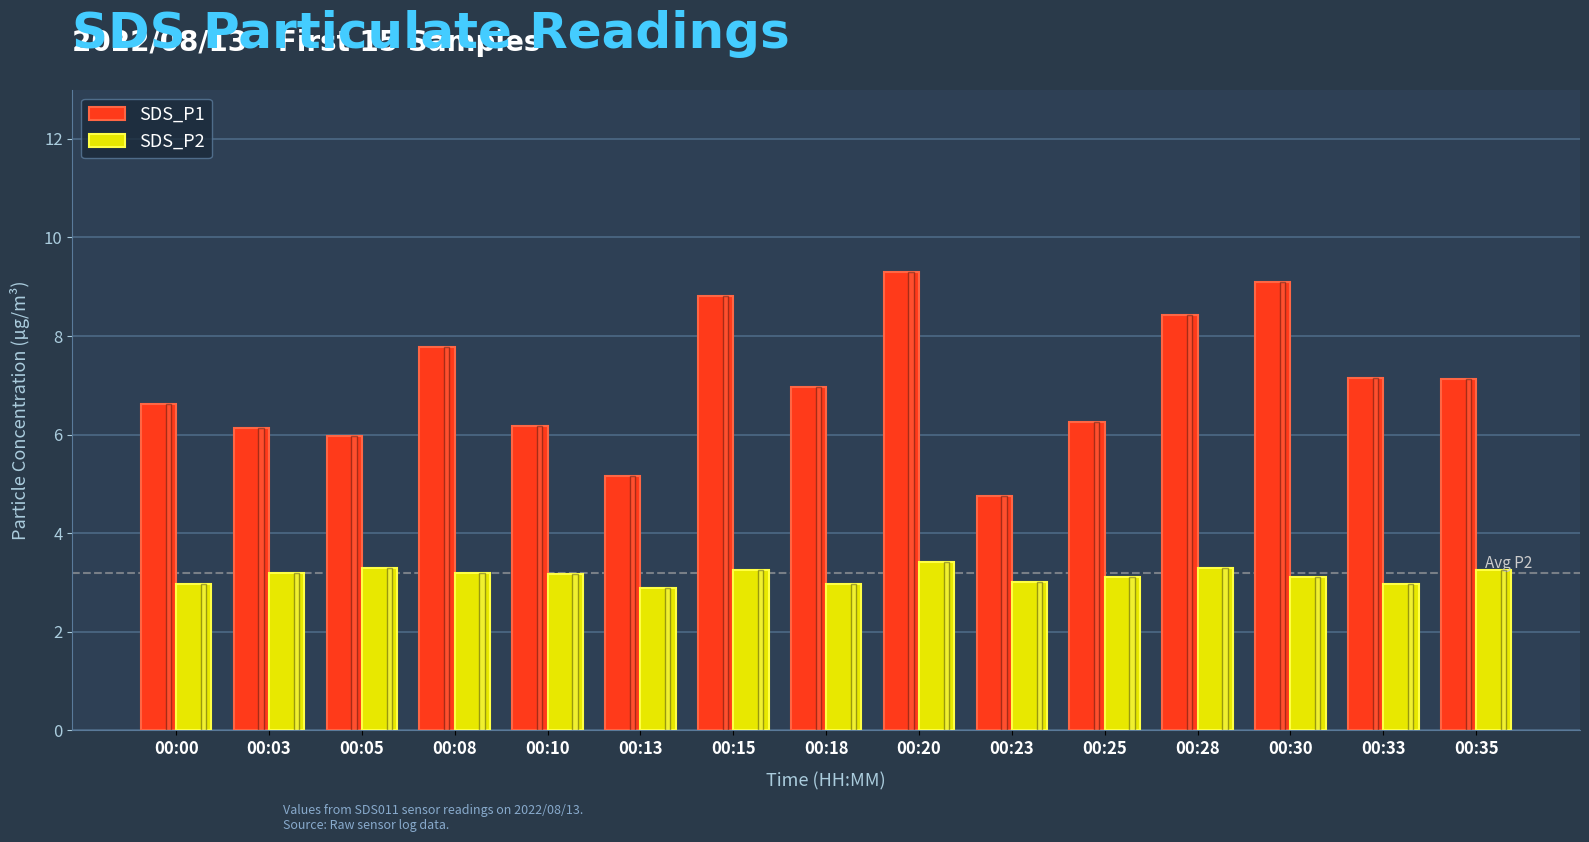

What is the sum of the SDS_P1 values at 00:23 and 00:33?

11.9